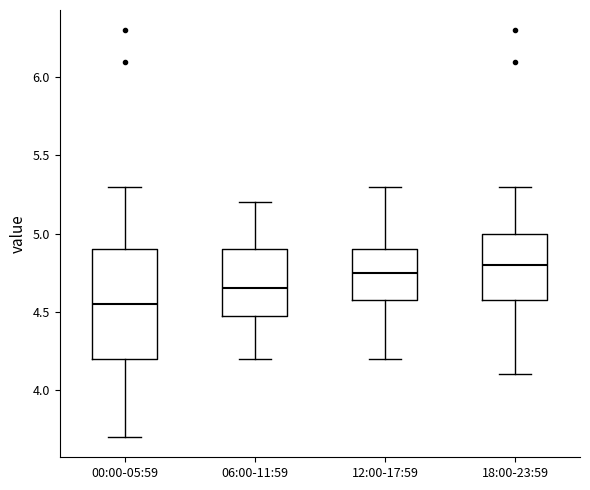

Which box has the lowest median line?

00:00-05:59